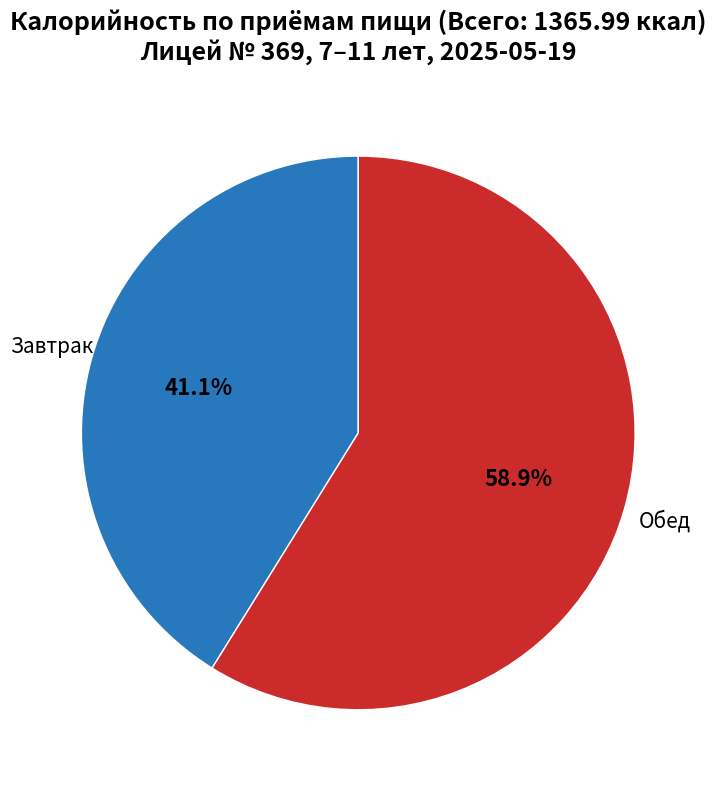

Does any single category account for the majority?

Yes